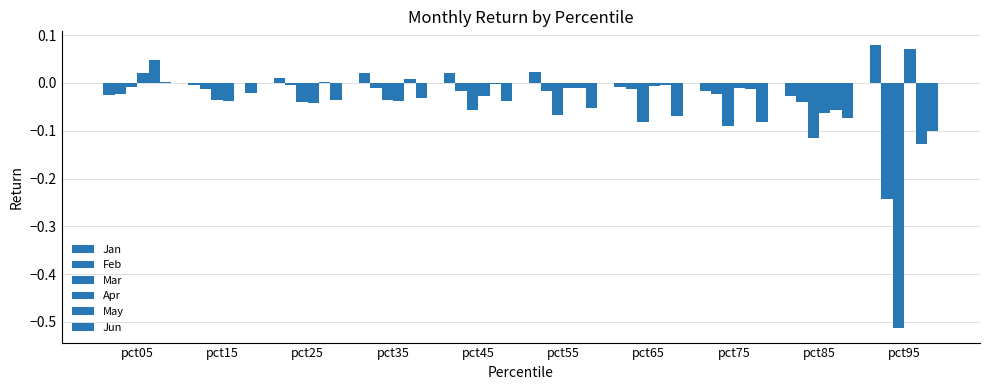

What is the sum of all Jan values?

0.1